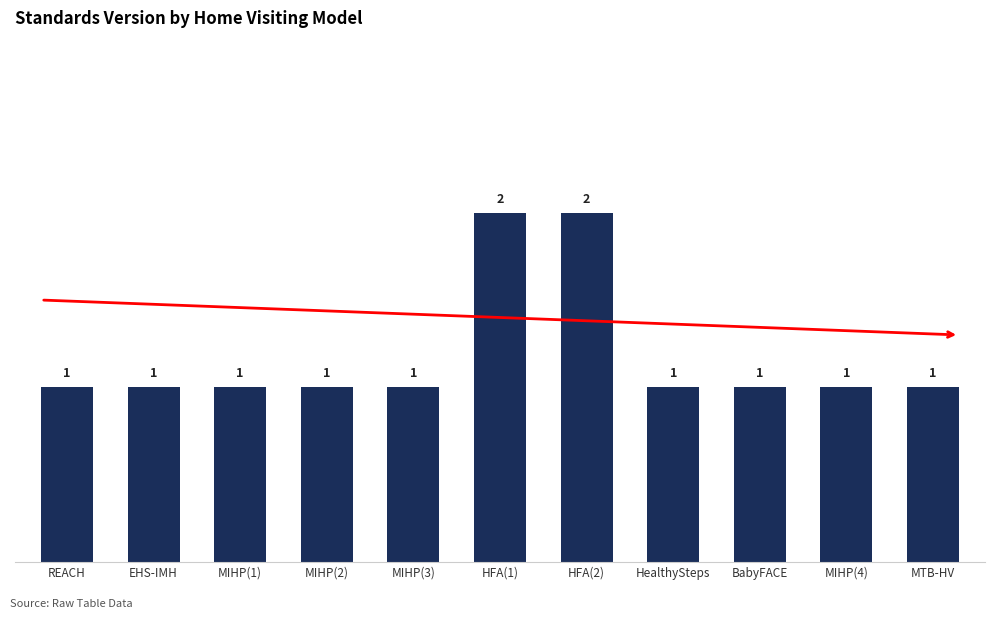

What is the sum of all values?

13